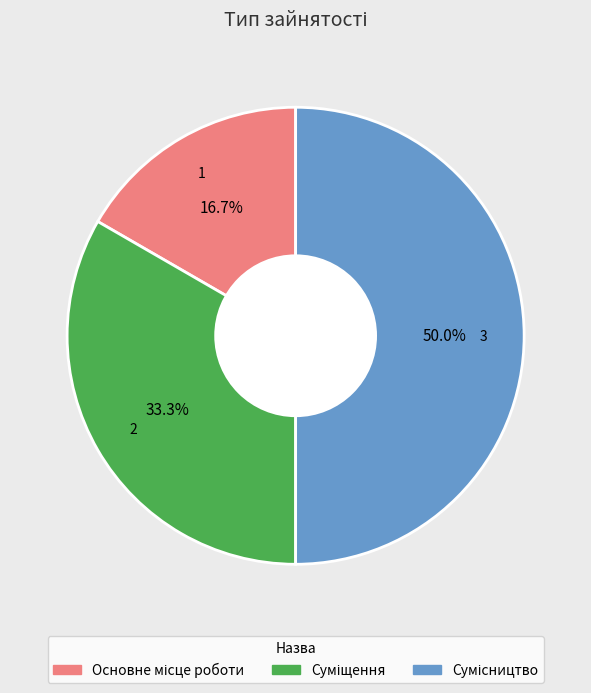

Which category has the smallest portion of the pie?

Основне місце роботи